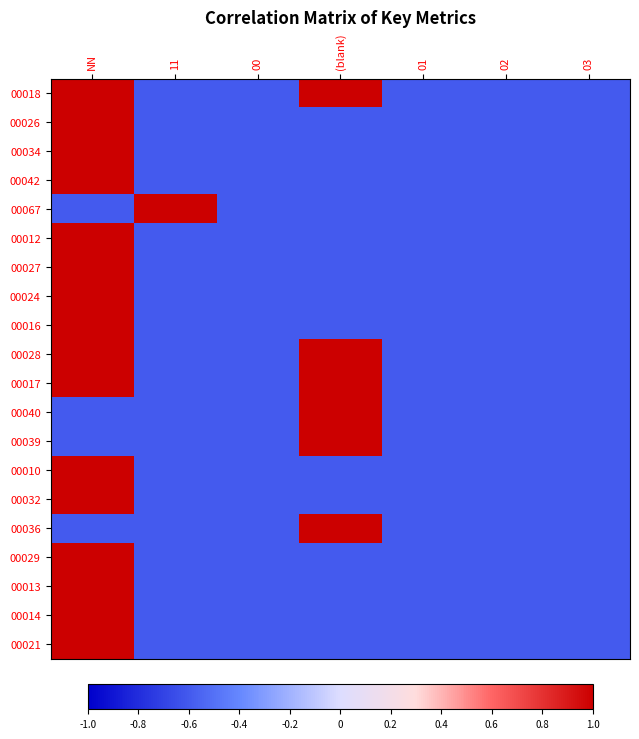

What is the minimum value shown in the chart?

-0.6